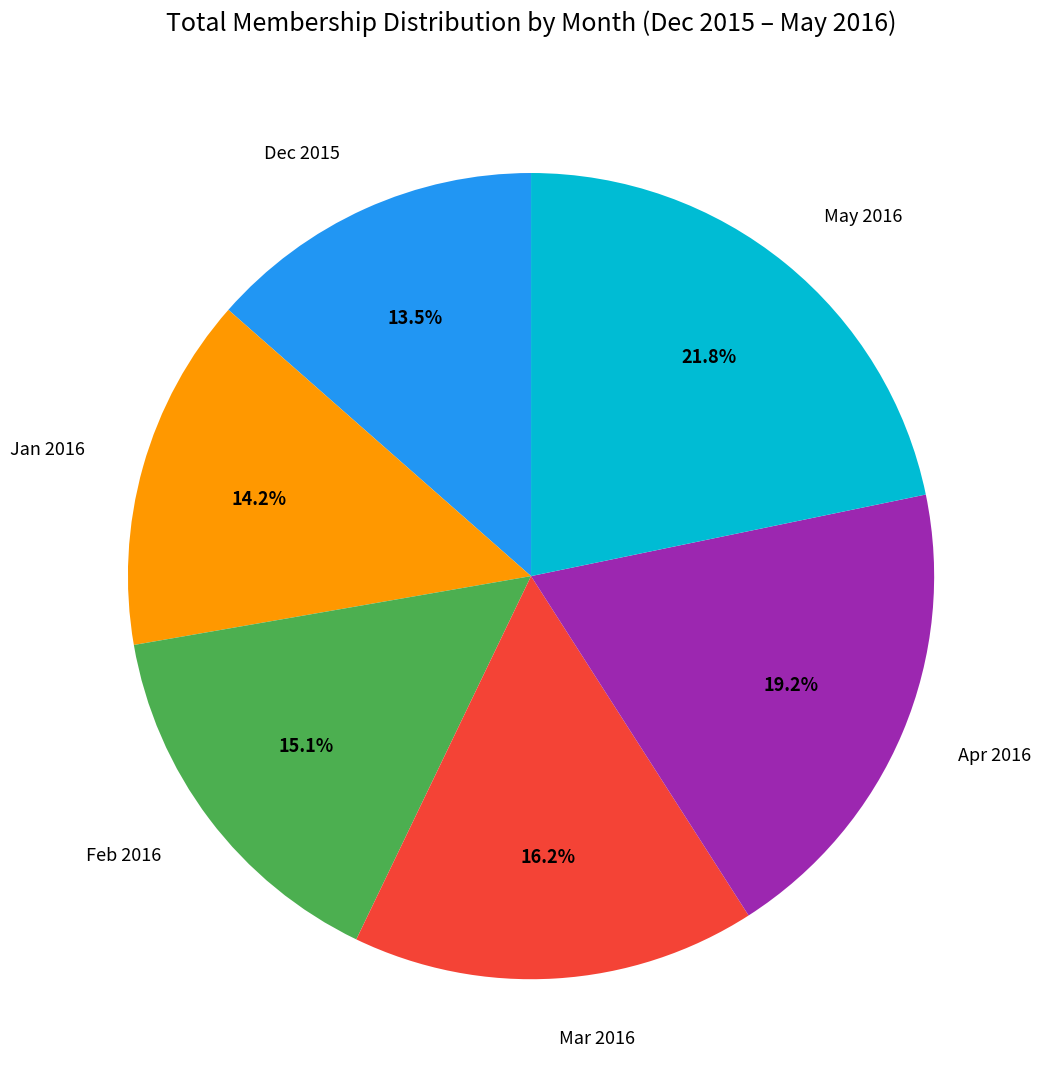

How many slices are in this pie chart?

6